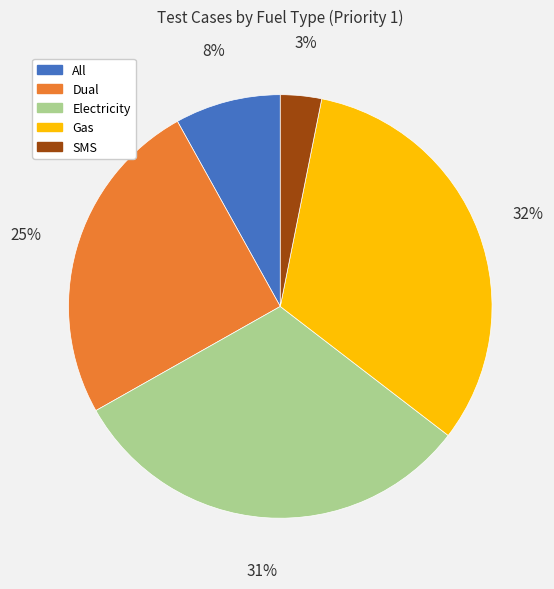

To the nearest percent, what portion does Dual represent?

25%